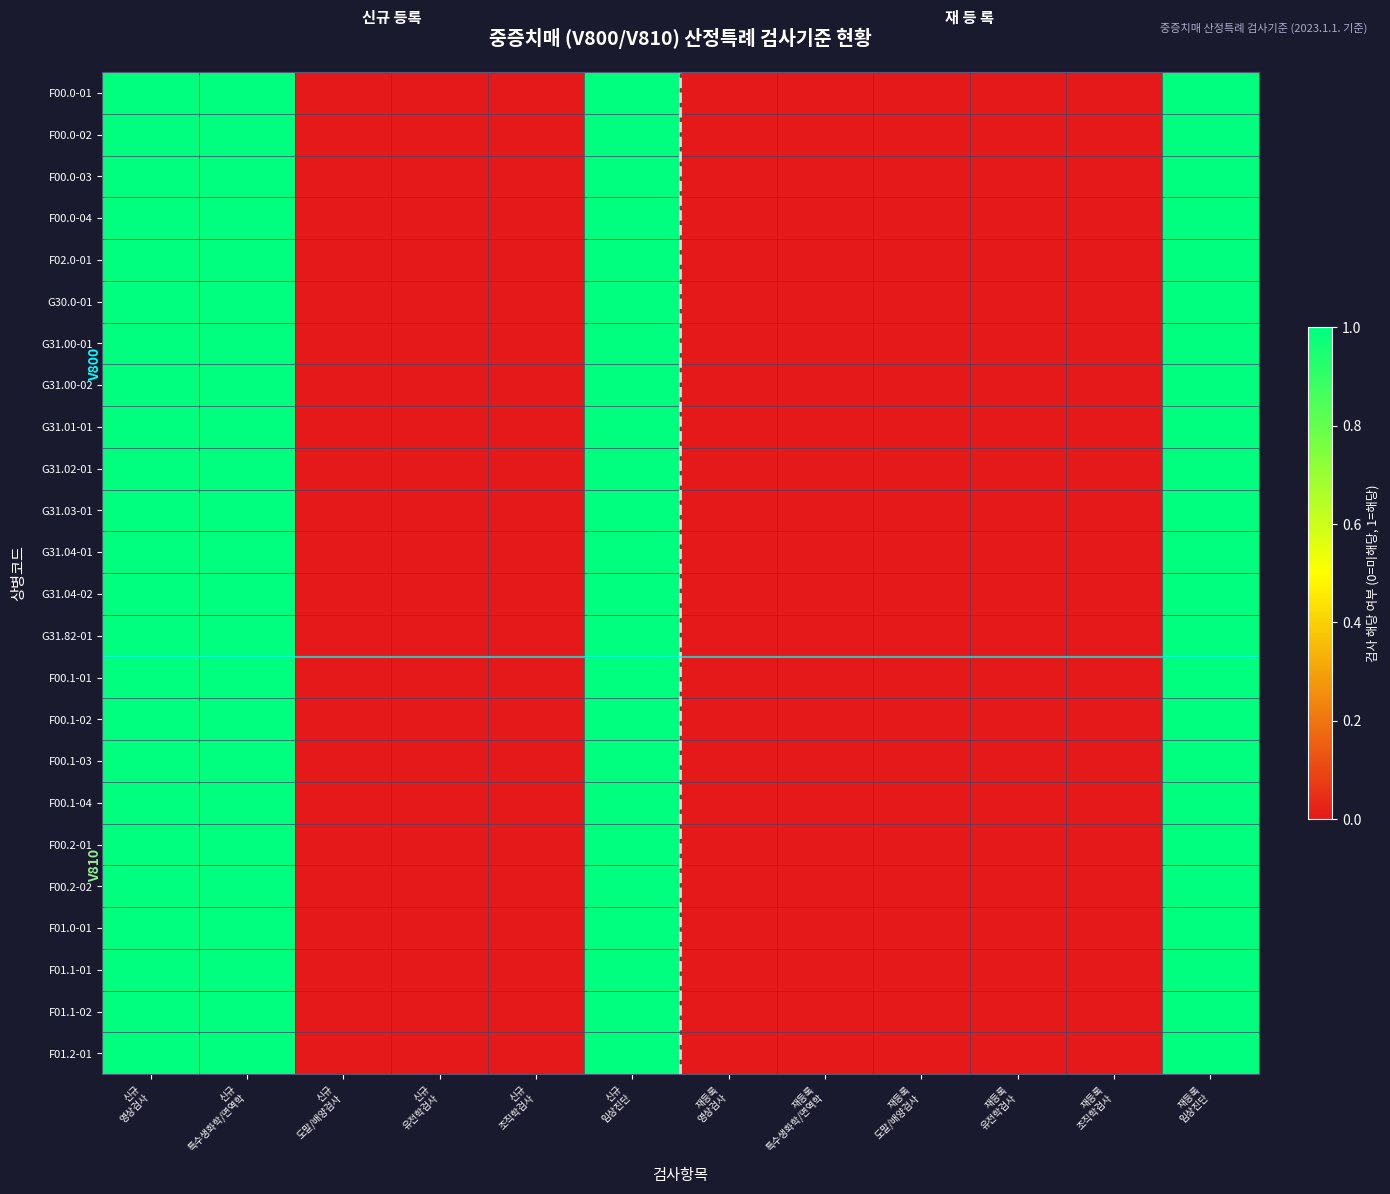

At which category is the sum across all series the highest?

신규
영상검사